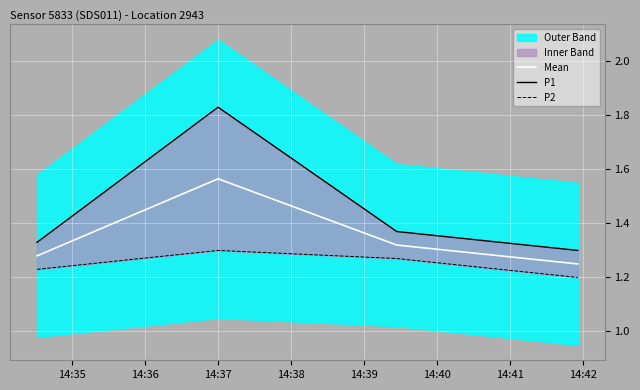

List the series in order of their overall mean, highest first.

P1, Mean, P2